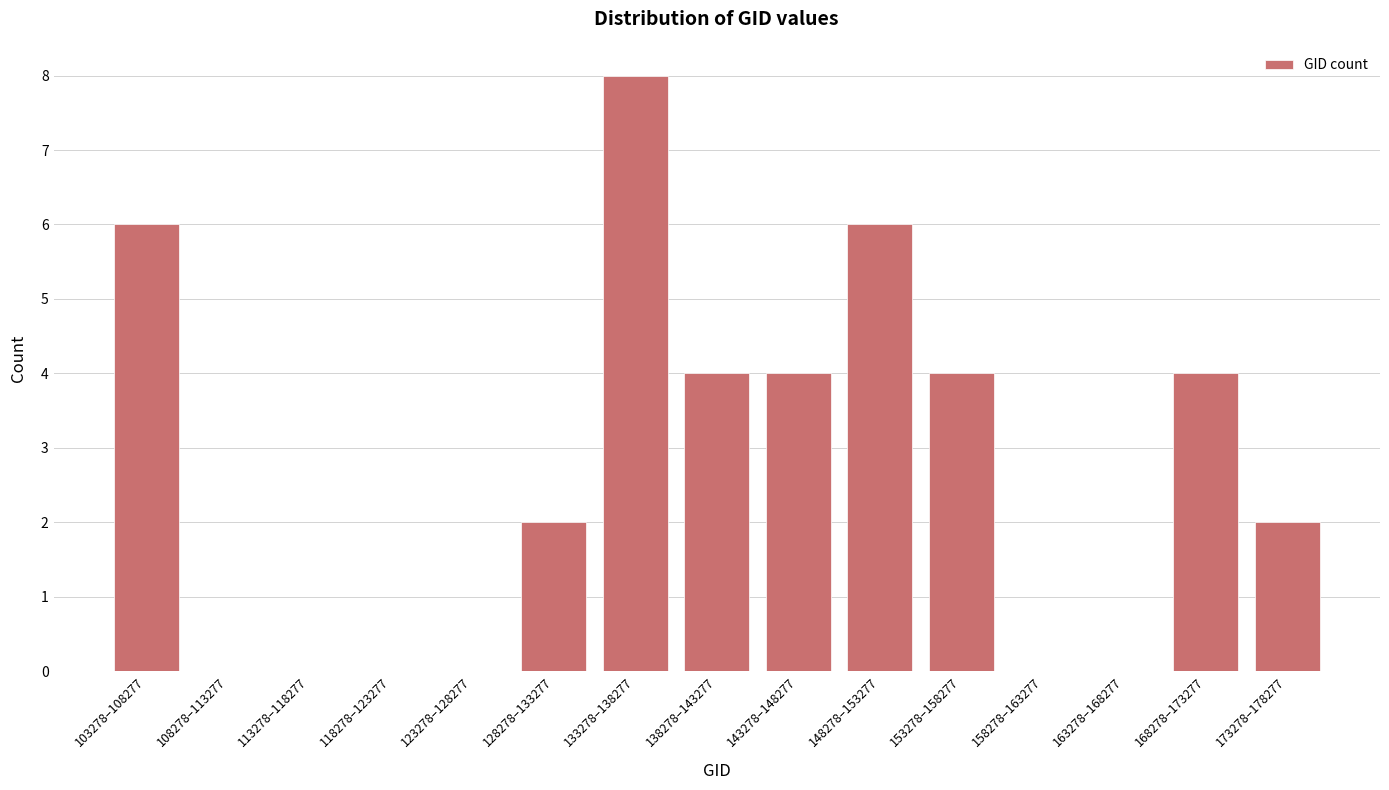

Reading right to left, what are all the values shown in this chart?

173278–178277=2	168278–173277=4	163278–168277=0	158278–163277=0	153278–158277=4	148278–153277=6	143278–148277=4	138278–143277=4	133278–138277=8	128278–133277=2	123278–128277=0	118278–123277=0	113278–118277=0	108278–113277=0	103278–108277=6